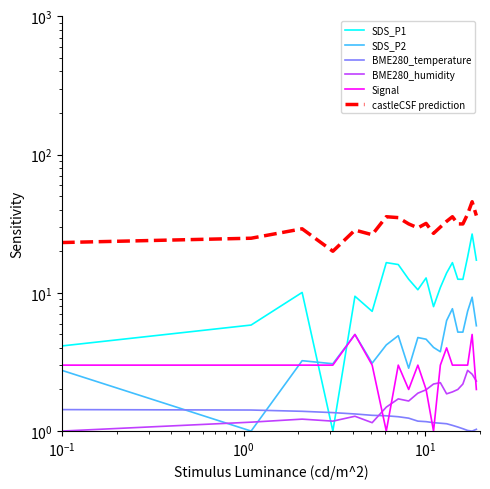

True or false: SDS_P1 has a value of 2.4 at $\mathdefault{10^{-1}}$.

False